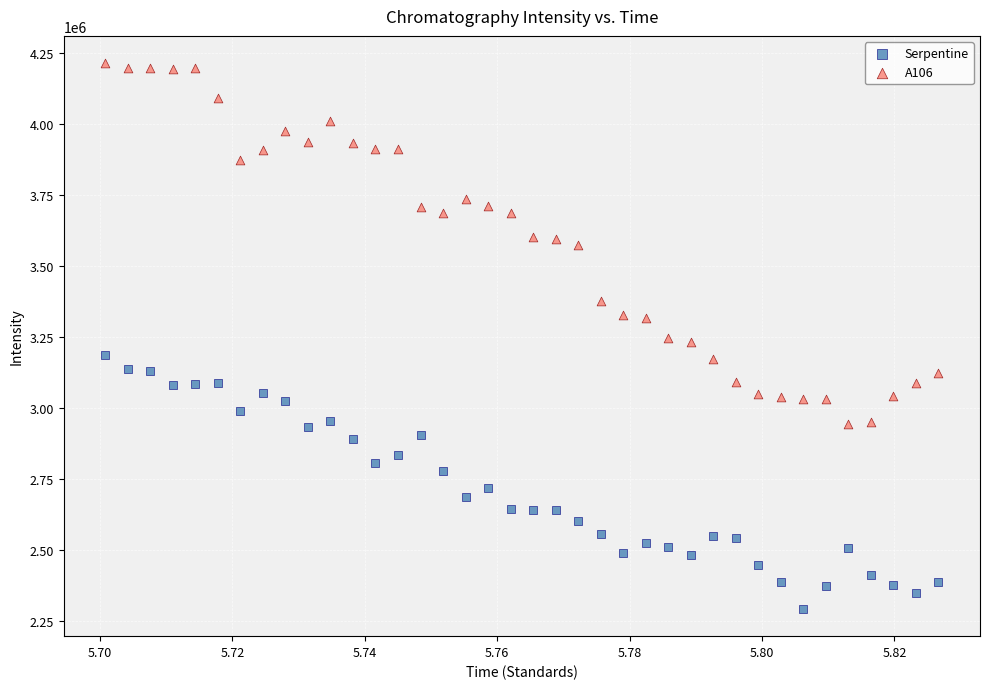

Which series has the largest Y range (max minus min)?

A106